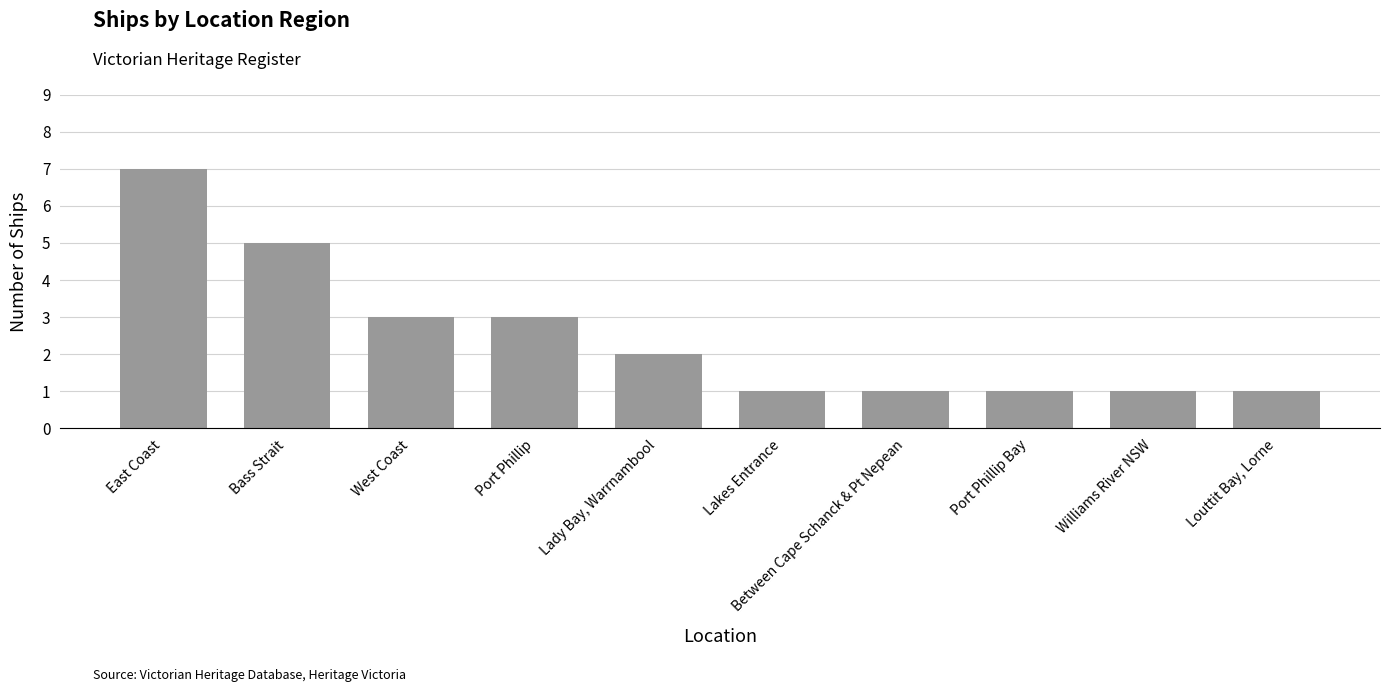

The chart shows a value of 2 at Williams River NSW. True or false?

False